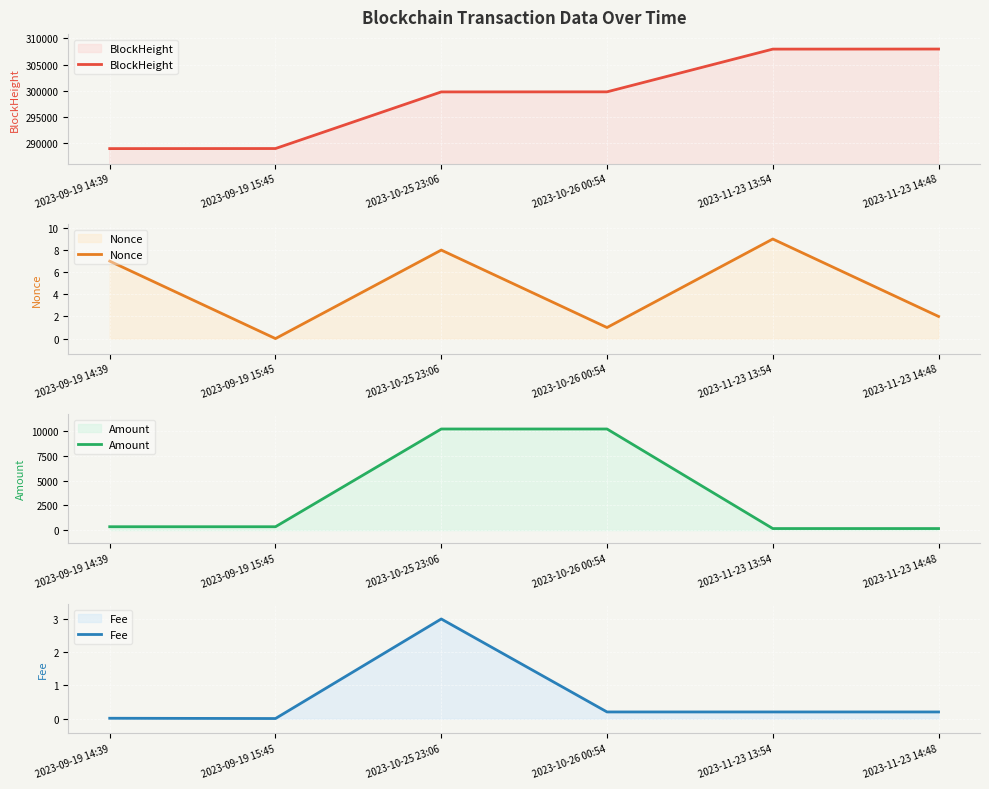

What is the maximum value shown in the chart?

307953.0